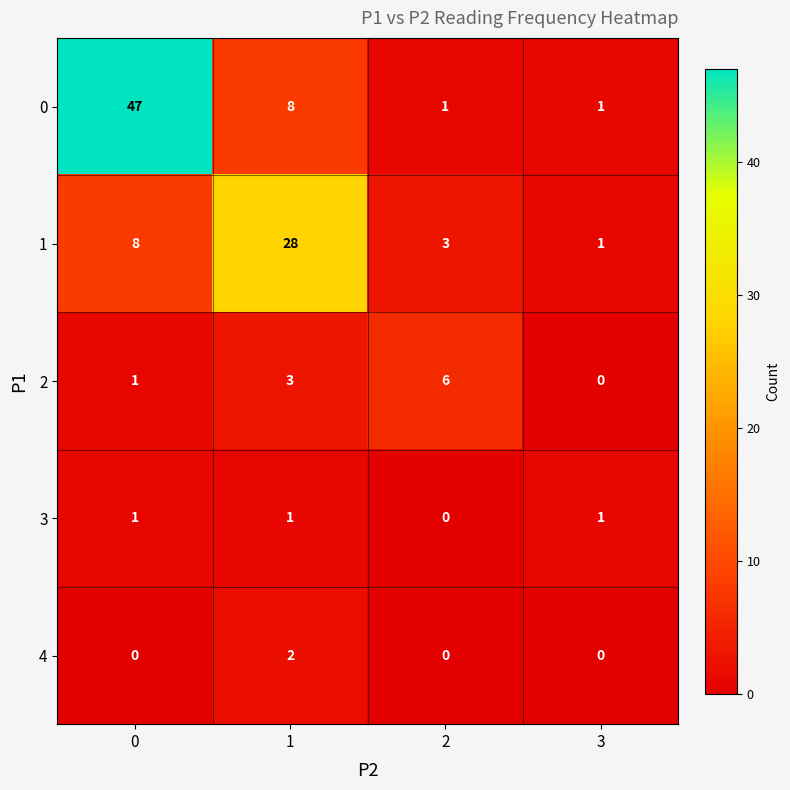

How many distinct data groups are displayed?

5